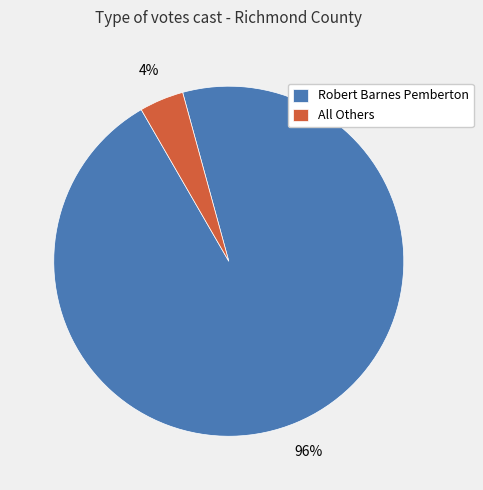

Is there any slice that represents more than half of the pie?

Yes